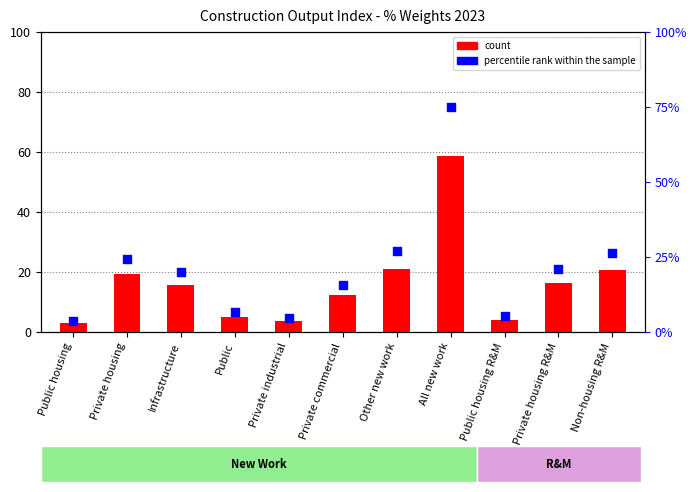

What are all the series names shown in the legend?

count, percentile rank within the sample